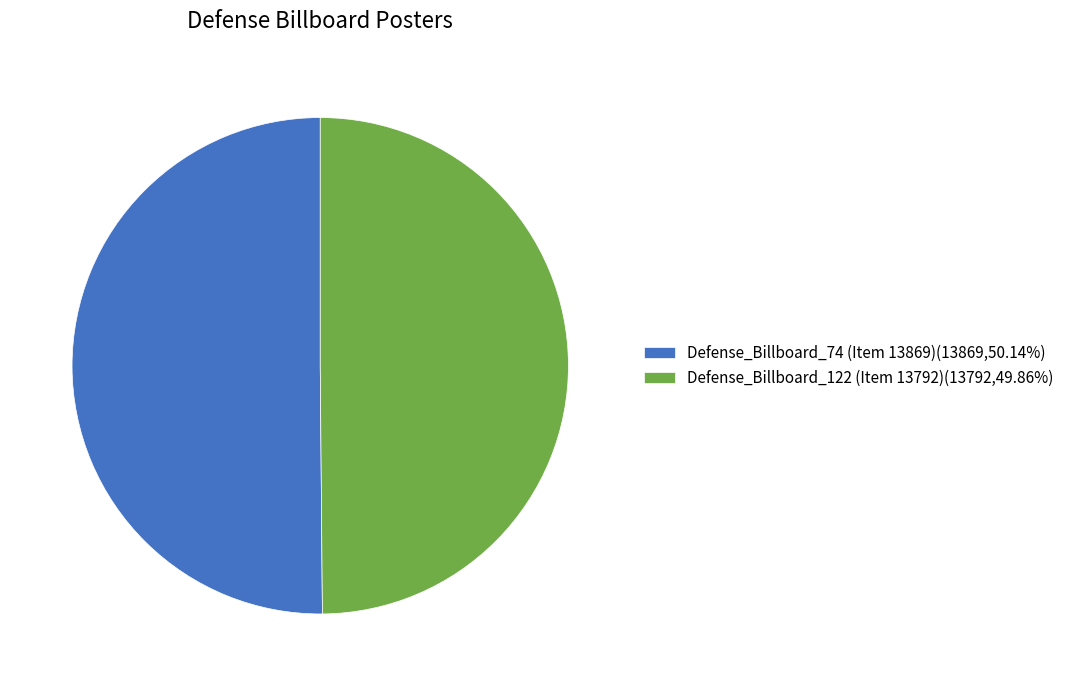

What is the ratio of the value at Defense_Billboard_74 (Item 13869)(13869,50.14%) to the value at Defense_Billboard_122 (Item 13792)(13792,49.86%)?

1.0